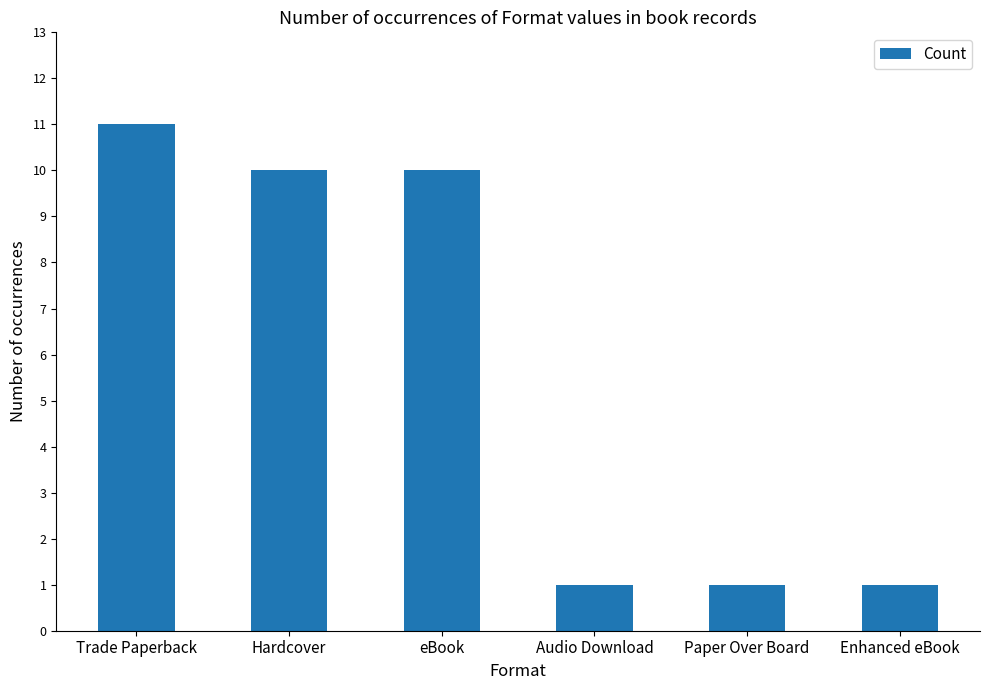

True or false: the data shows 17 at Trade Paperback.

False